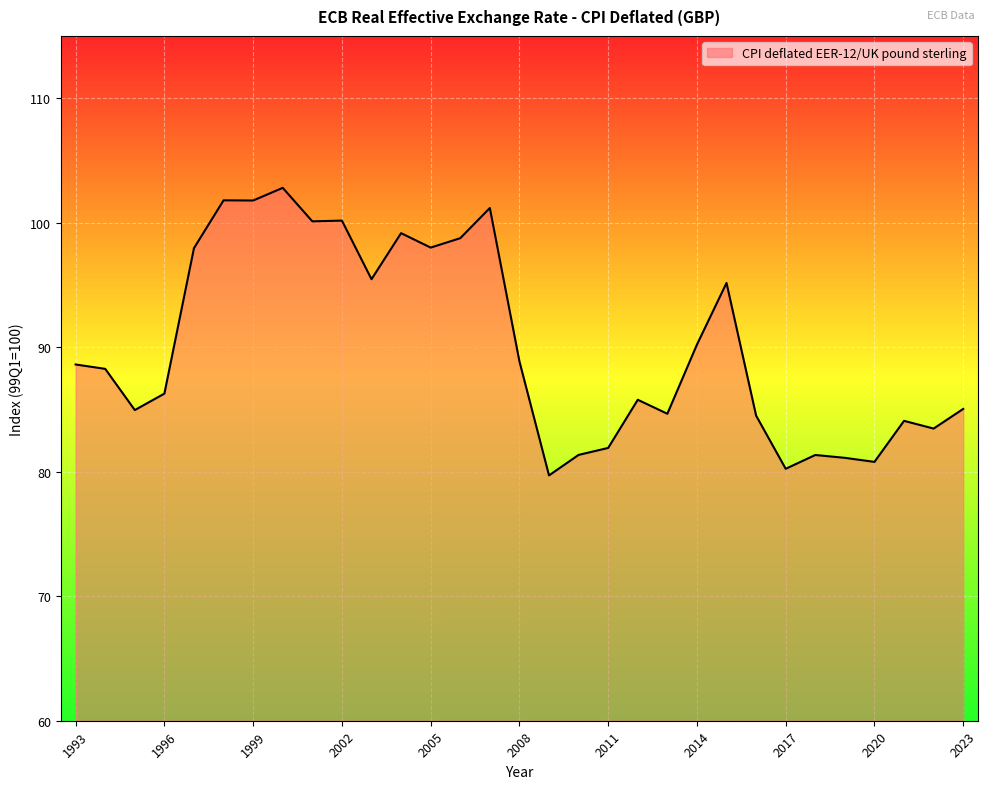

What is the minimum value shown in the chart?

79.7